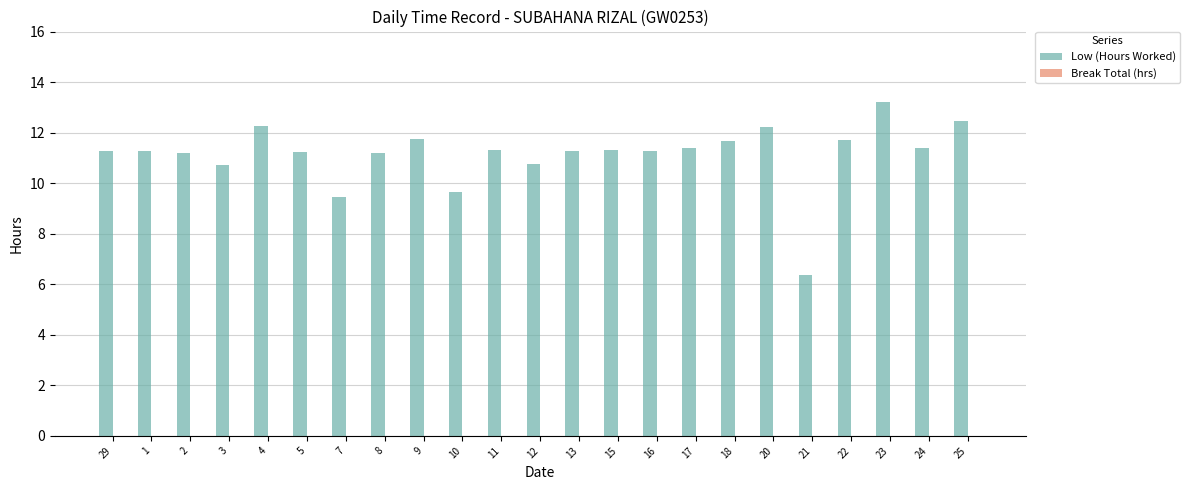

Between 25 and 5, which is larger?

25